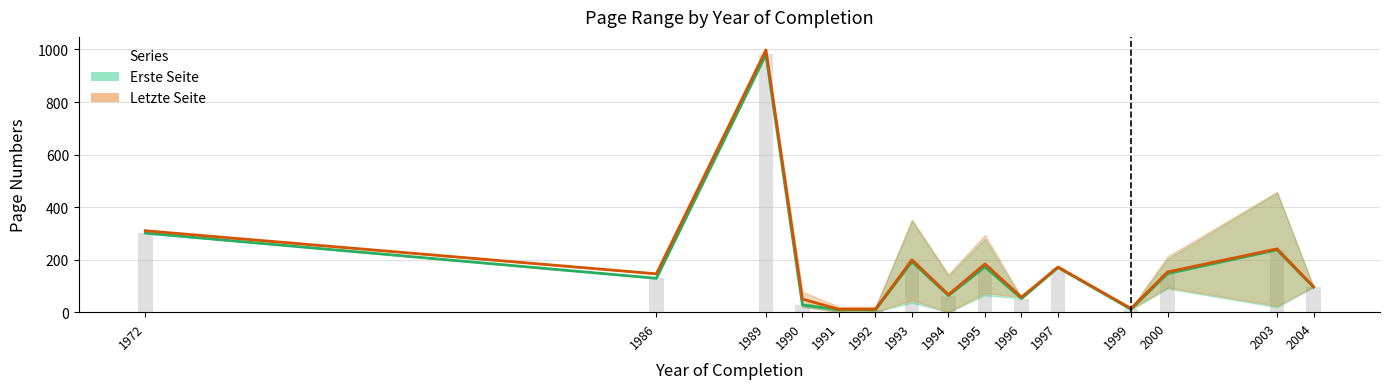

At which label does Letzte Seite mean first exceed 146?

1972